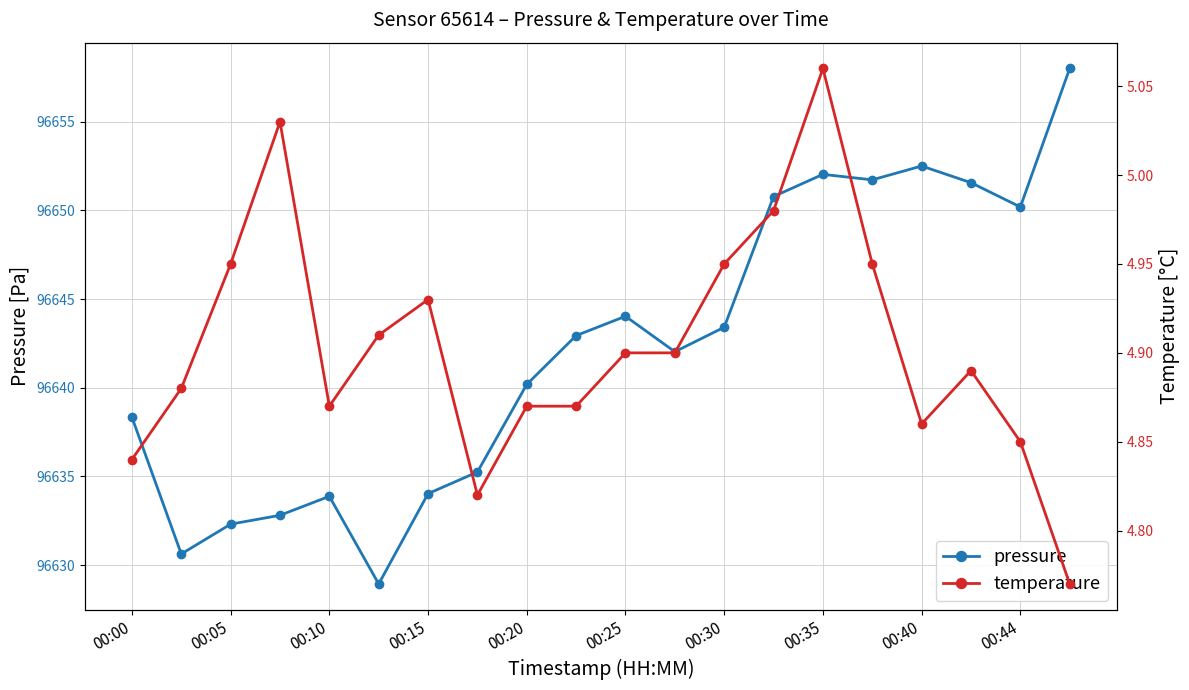

The pressure series shows 141414.8 at 00:30. True or false?

False